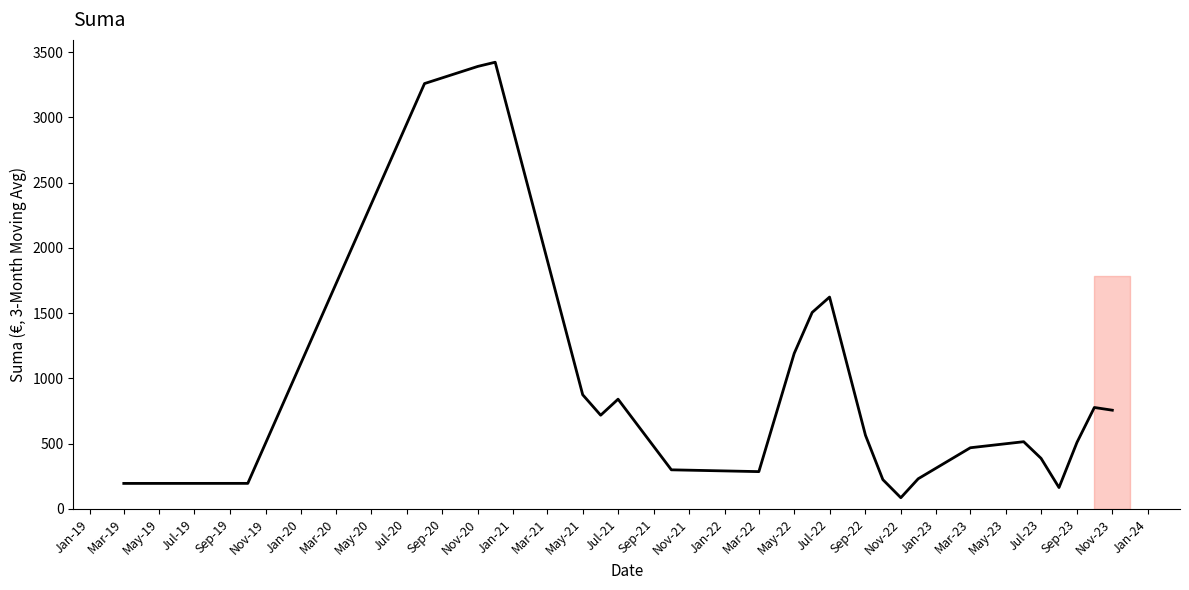

What is the minimum value shown in the chart?

85.1